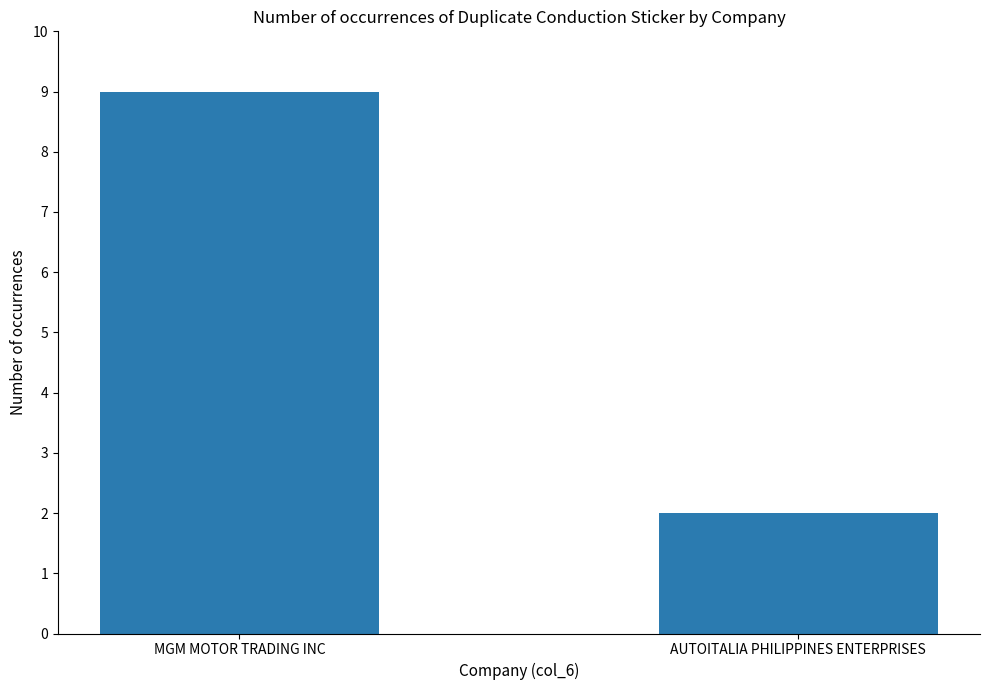

What is the greatest value displayed?

9